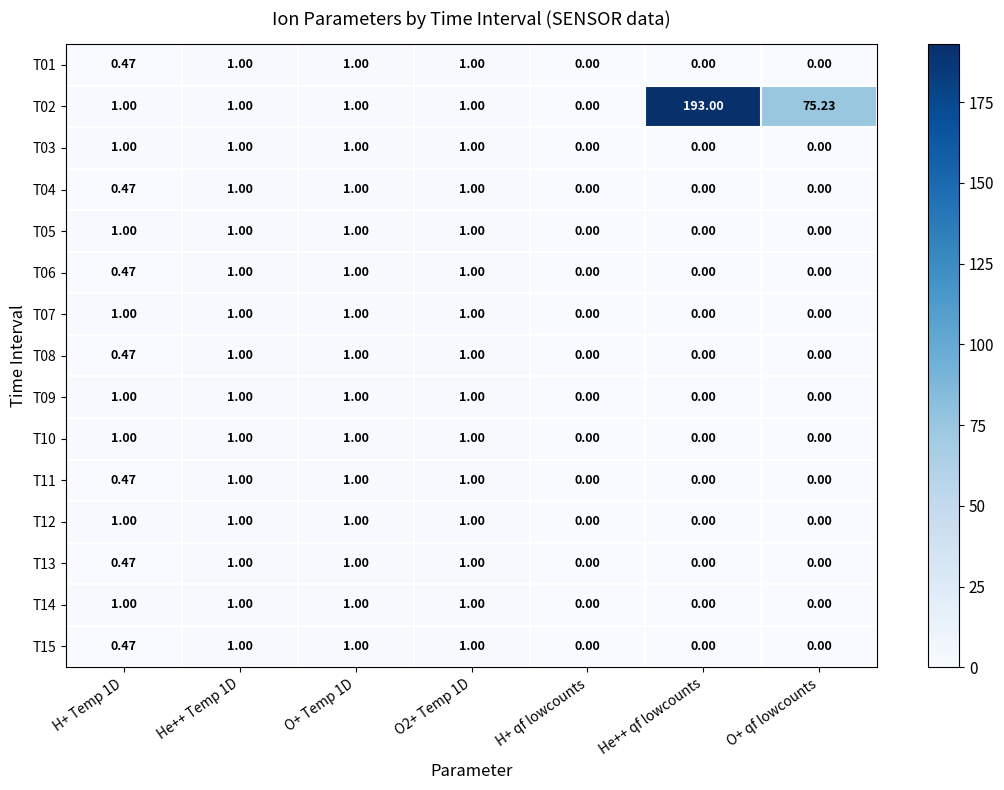

At which category is the sum across all series the highest?

He++ qf lowcounts